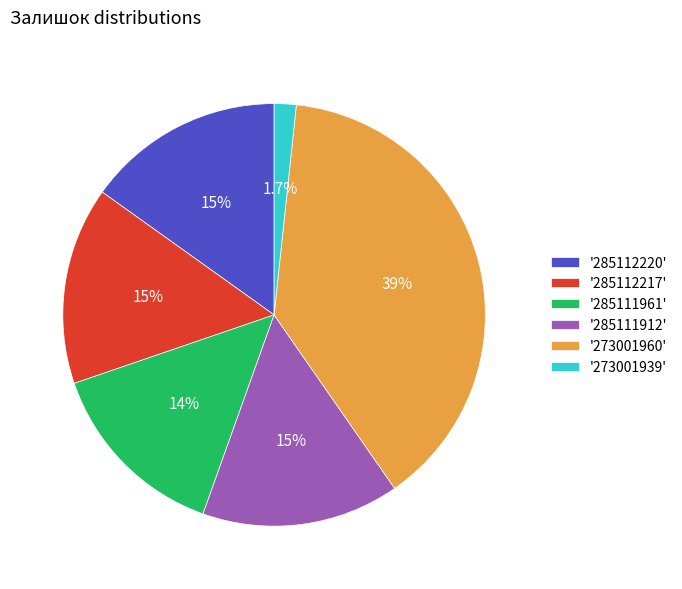

Which category has the biggest portion of the pie?

'273001960'